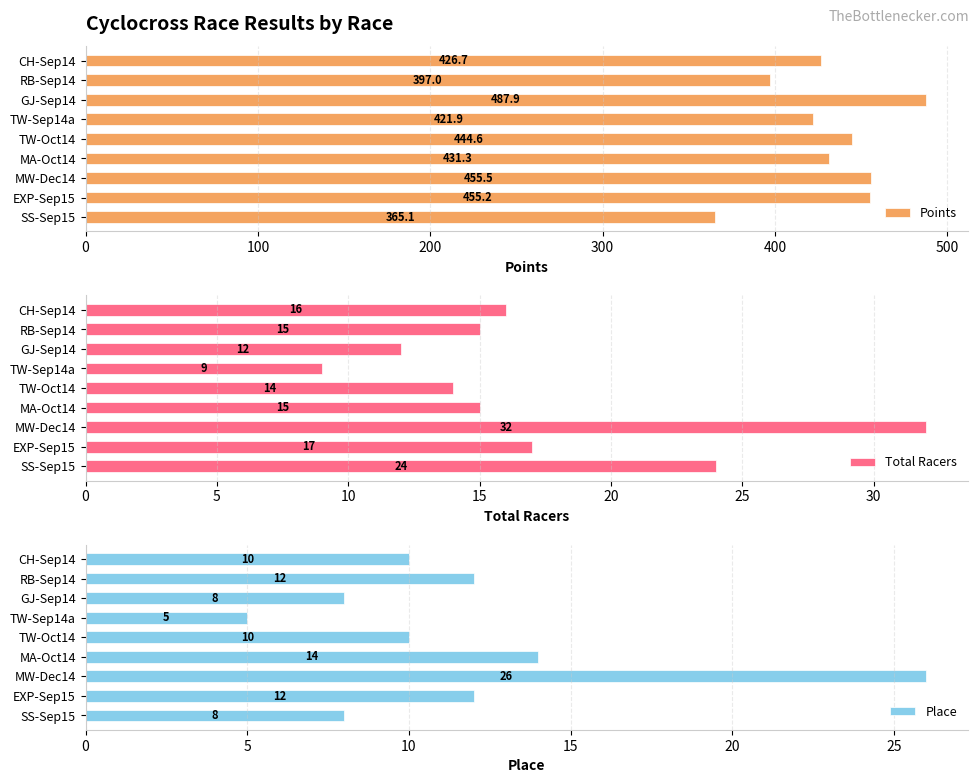

How many bars are there in total?

27